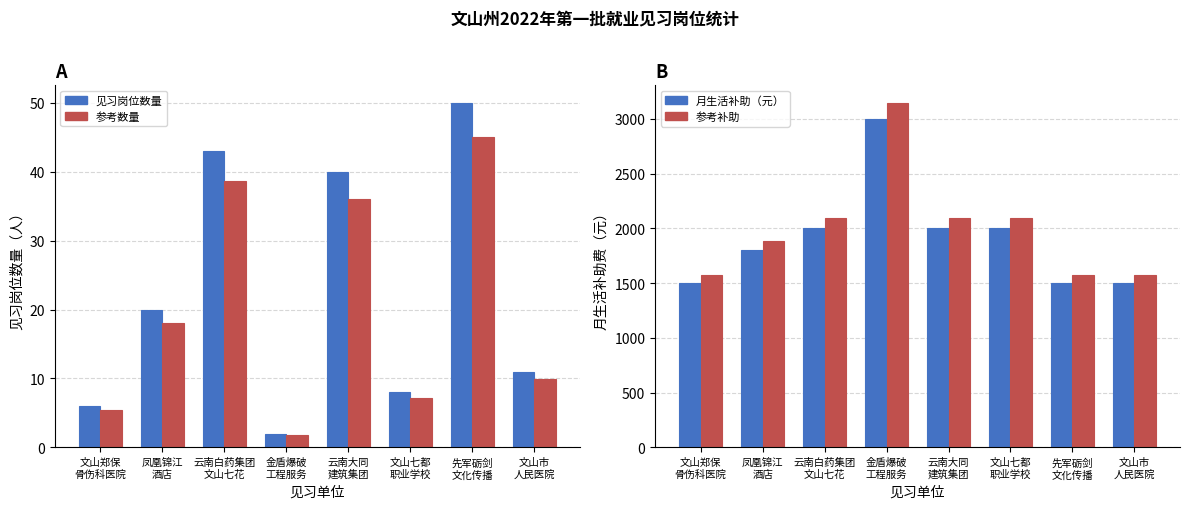

What is the difference between the second highest and second lowest values in the 参考数量 series?

33.3